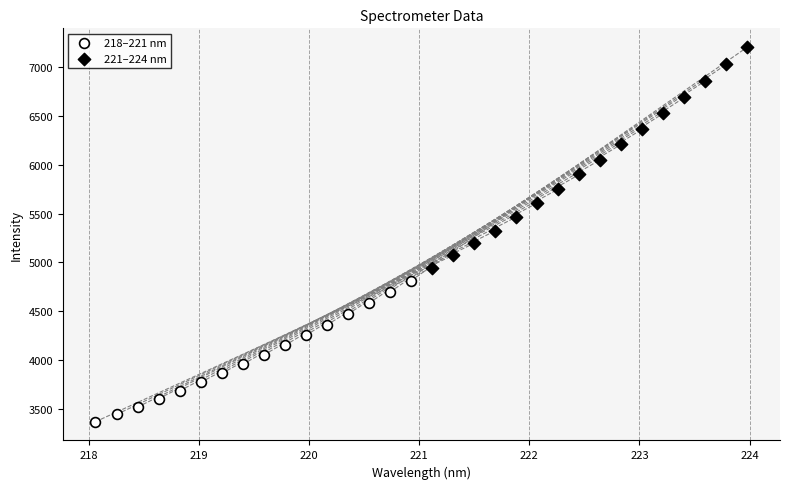

Which series contains the lowest Y value?

218–221 nm